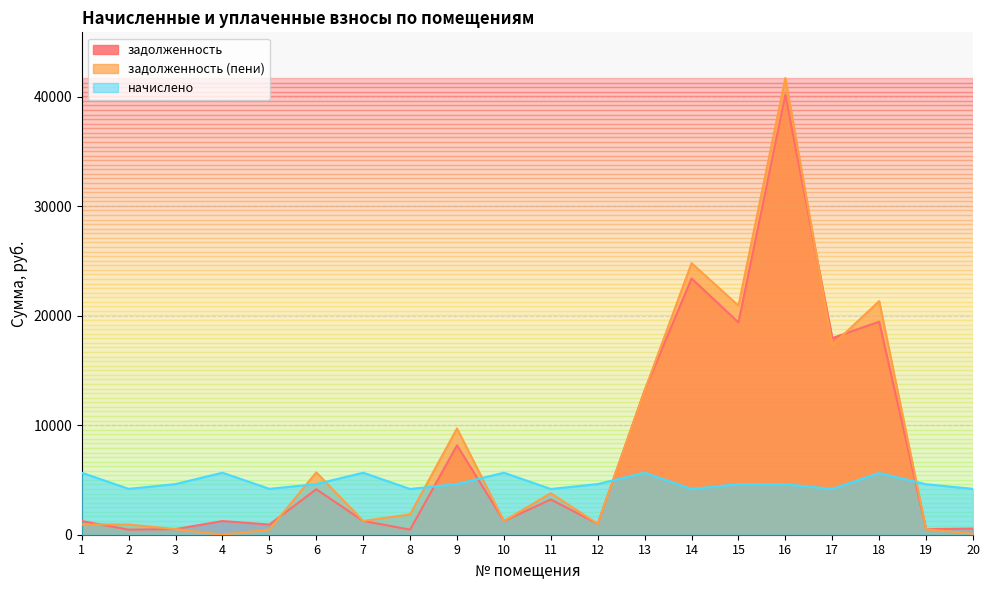

Rank the series by their maximum value, from lowest to highest.

начислено, задолженность, задолженность (пени)